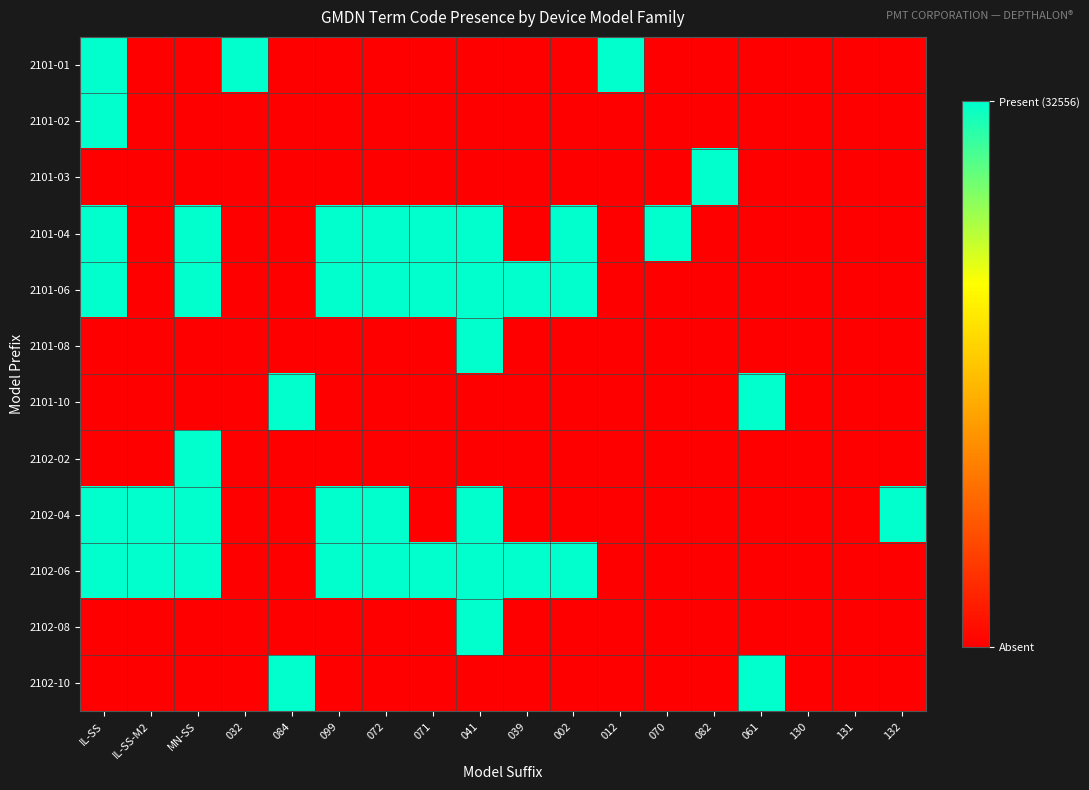

Which has a higher value, 071 or 041?

071